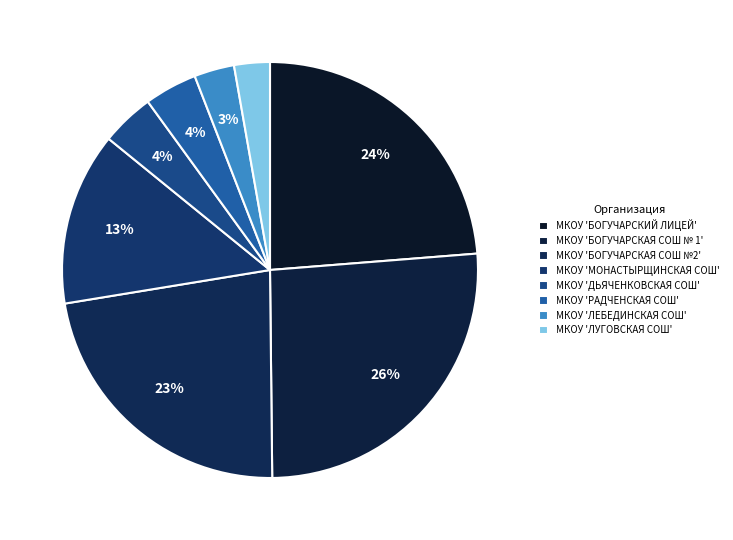

How many segments does this pie chart have?

8